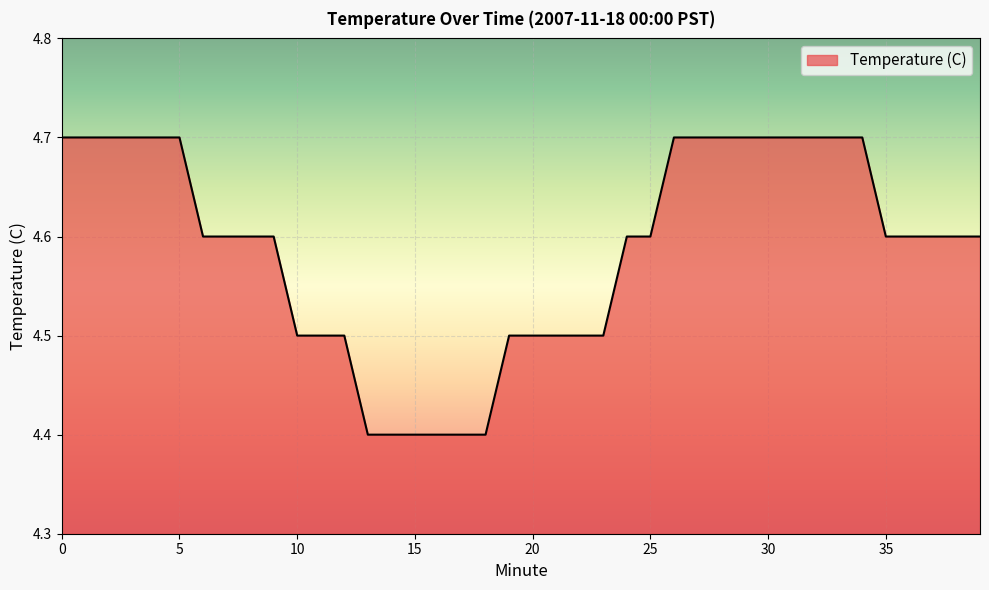

What is the greatest value displayed?

4.7